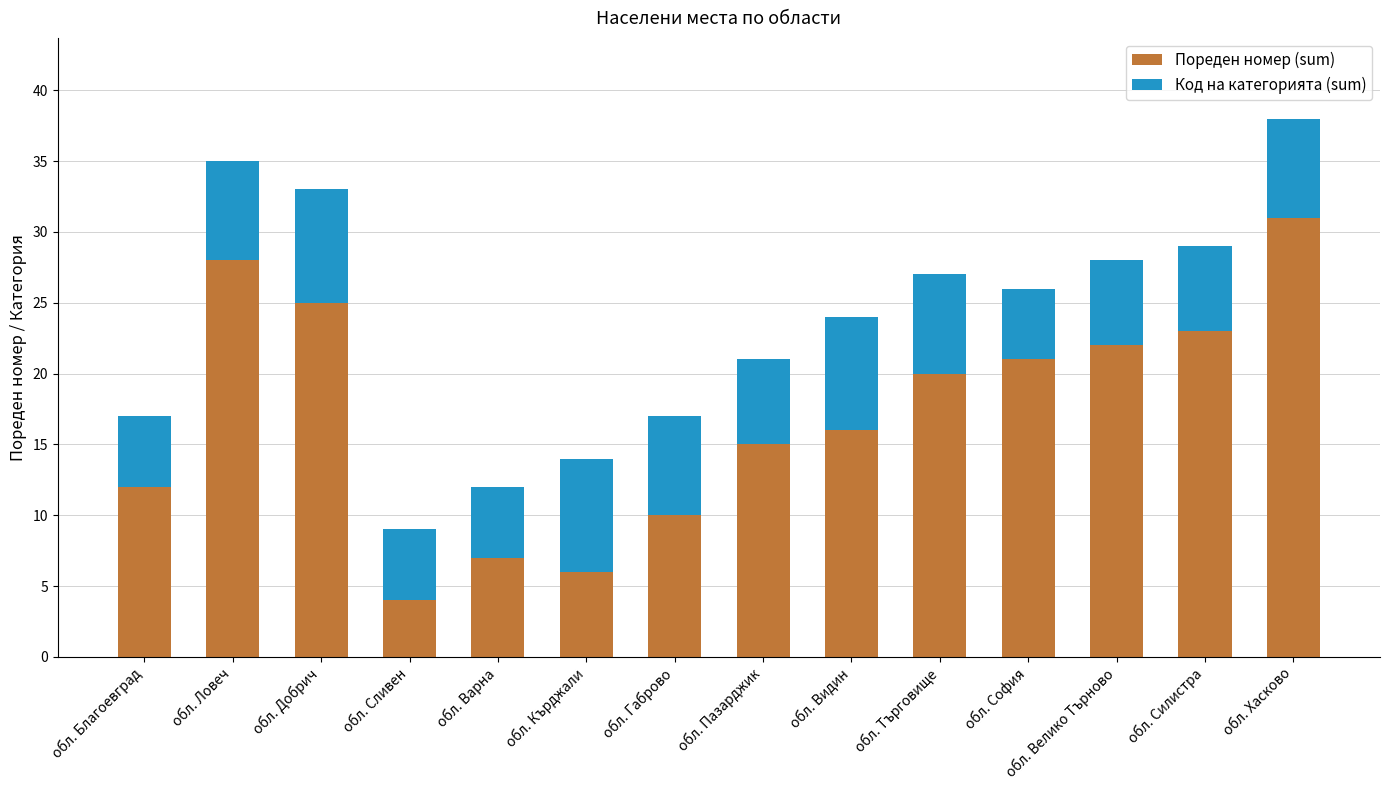

True or false: Пореден номер (sum) has a value of 23 at обл. Силистра.

True